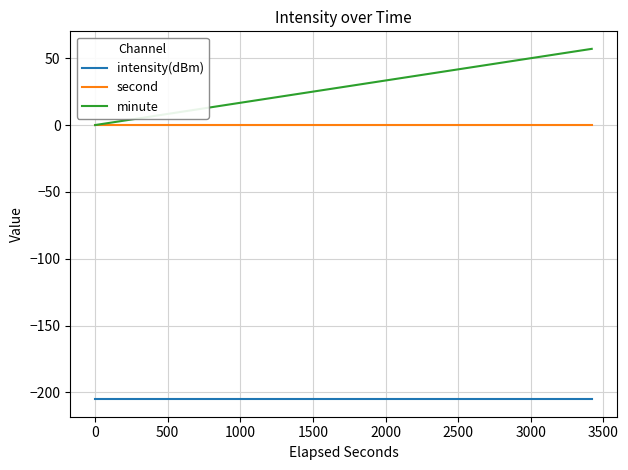

True or false: second and intensity(dBm) intersect in this chart.

False